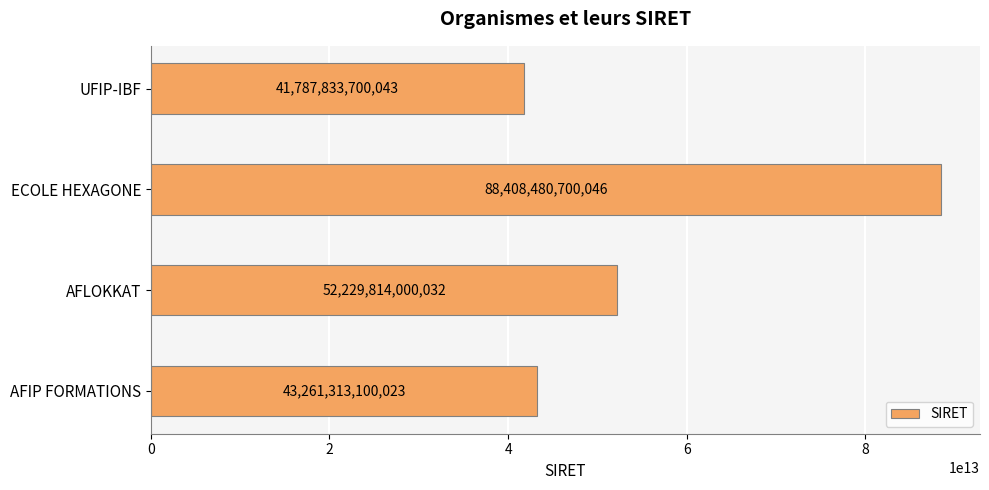

How many values are below 52229814000032?

2